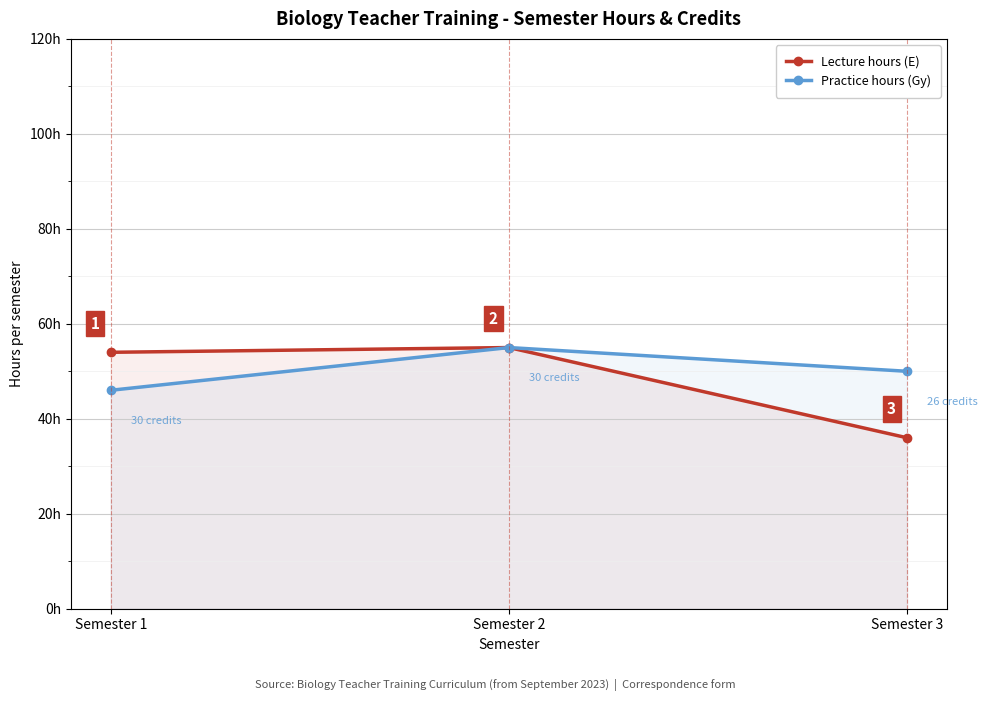

What is the value of the Lecture hours (E) point at the 2nd from the left?

55